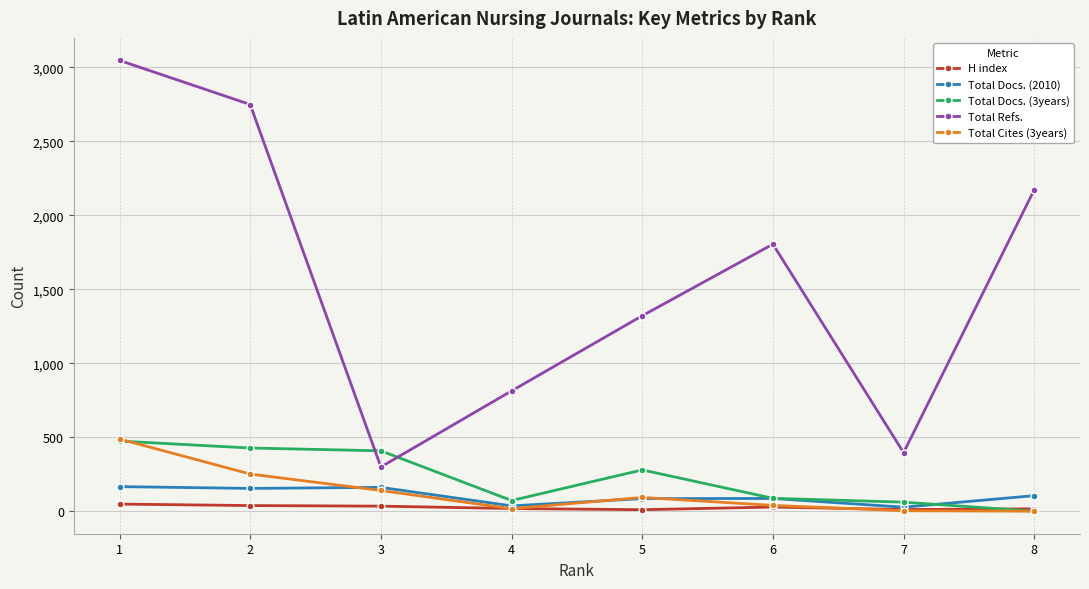

The value of Total Refs. at 8 is 2173. True or false?

True